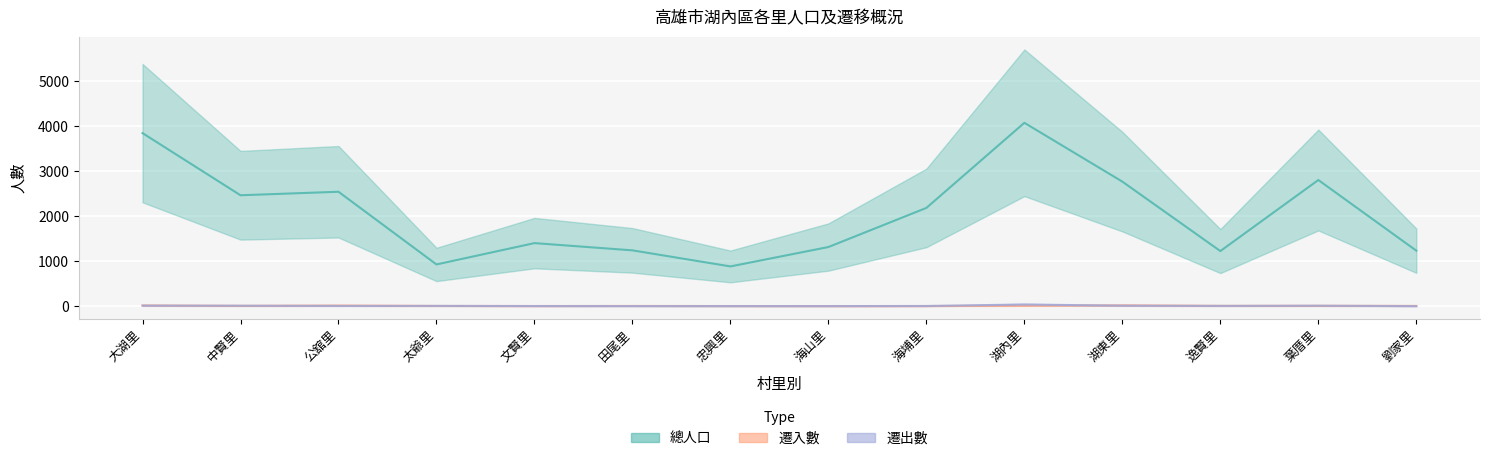

How many values in the 遷出數 series are below 5?

6